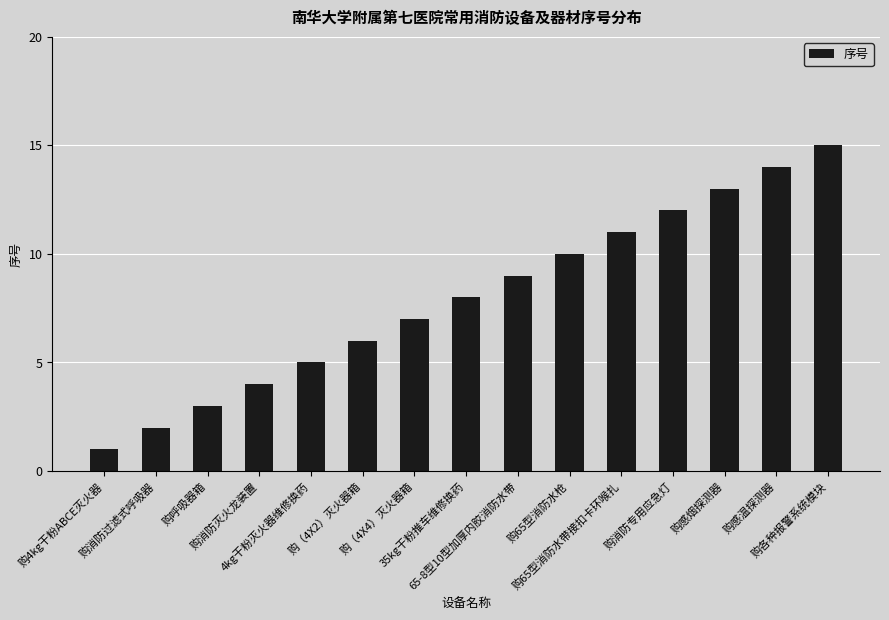

The value at 购消防专用应急灯 is 6. True or false?

False